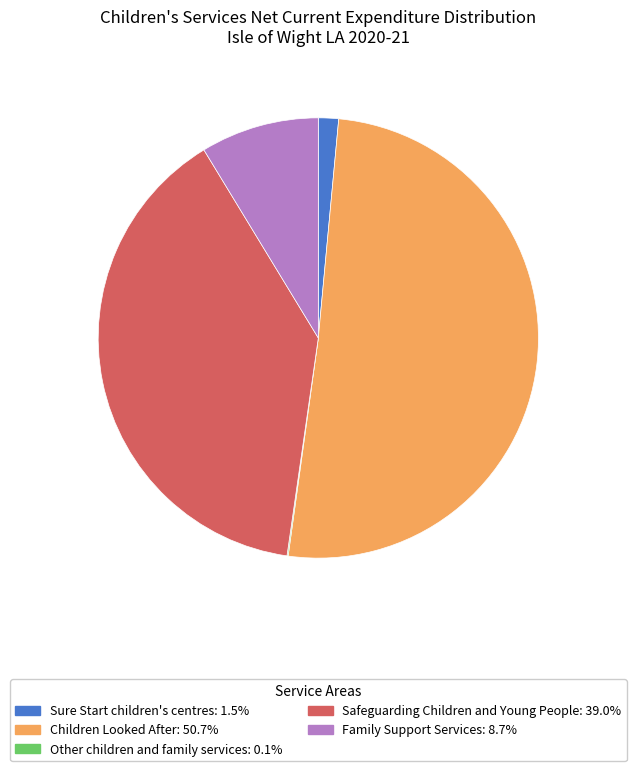

The Sure Start children's centres slice represents 11% of the pie. True or false?

False